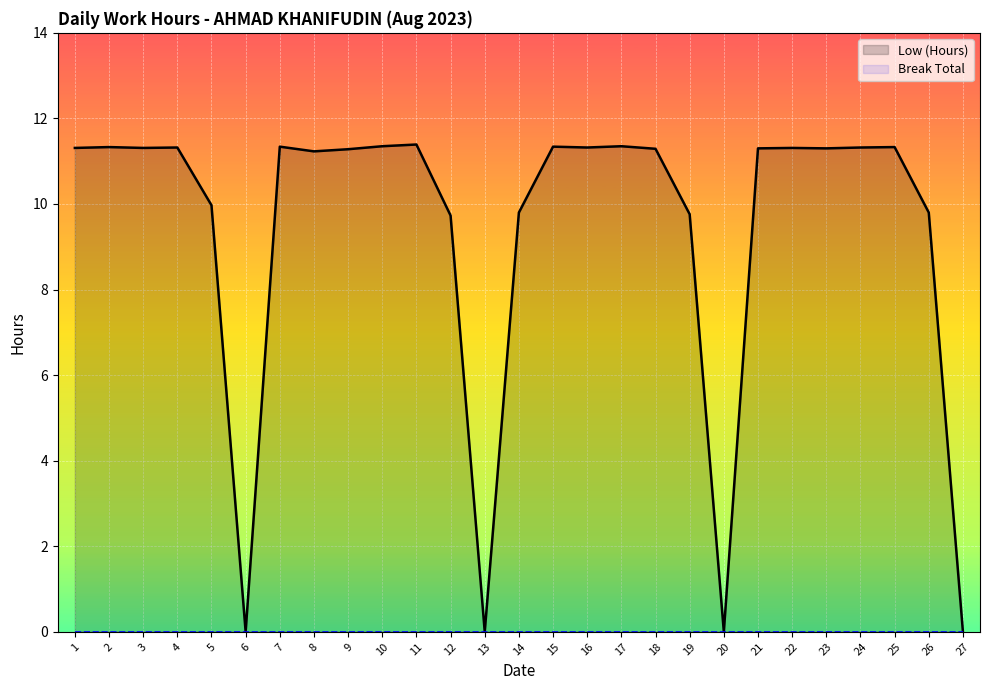

List the series in order of their peak value, highest first.

Low (Hours), Break Total